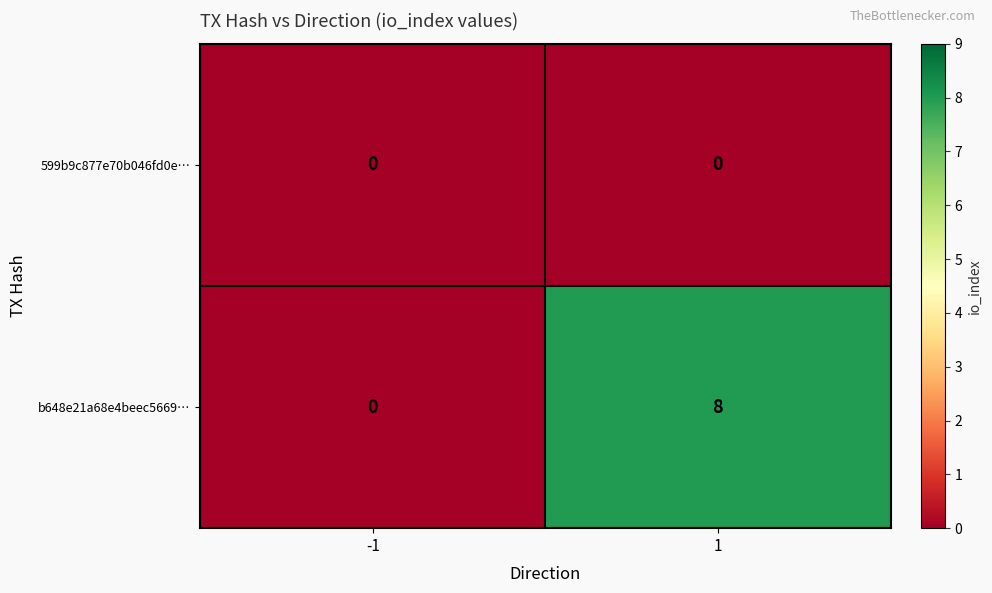

Which series has the largest range (max minus min)?

b648e21a68e4beec5669…